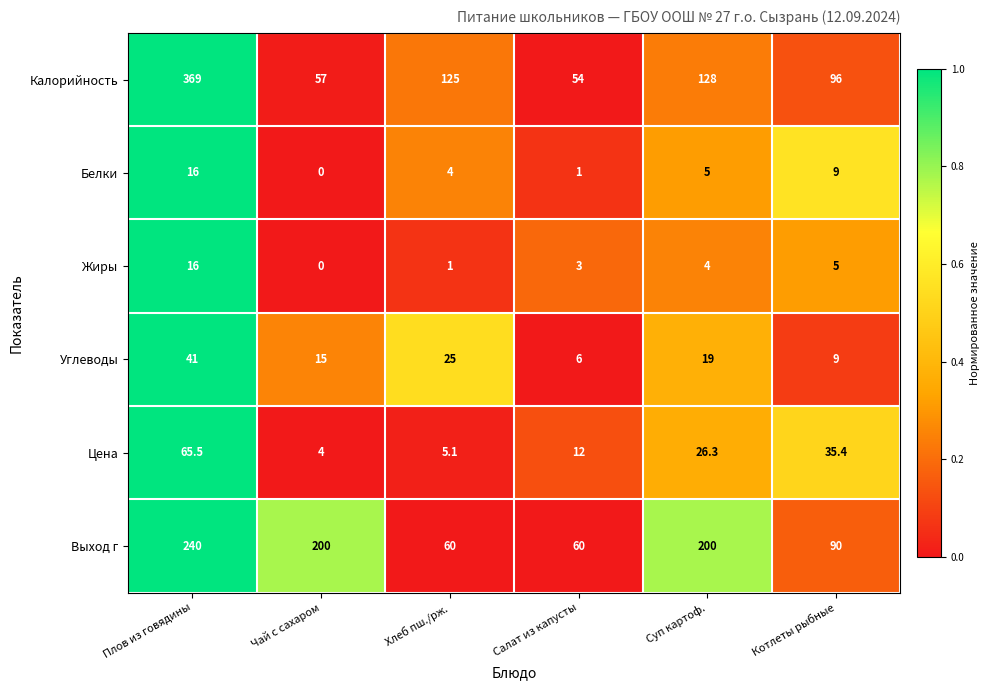

At how many categories does at least one series exceed 0?

6